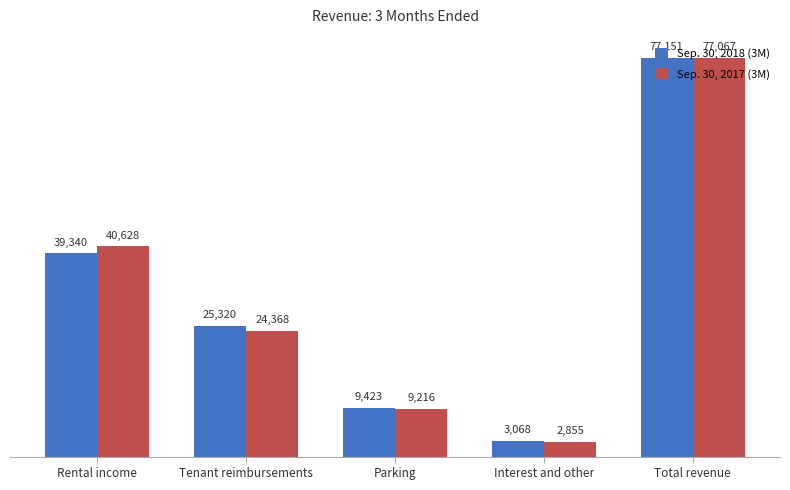

Between Rental income and Total revenue, which series saw the biggest shift?

Sep. 30, 2018 (3M)